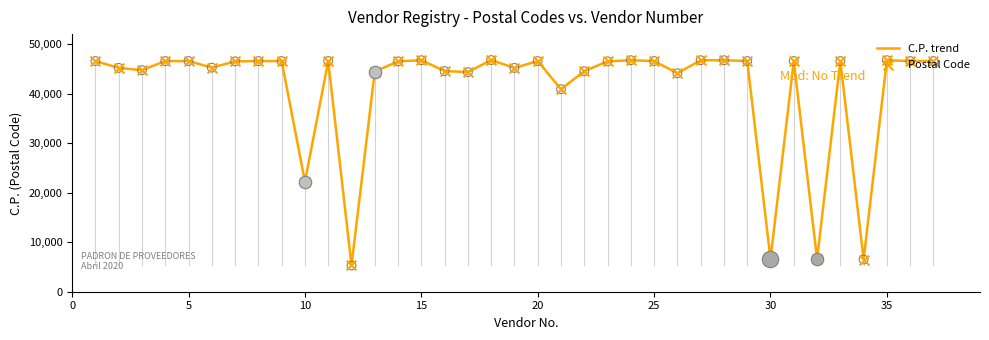

What is the difference between the maximum and minimum values?

41460